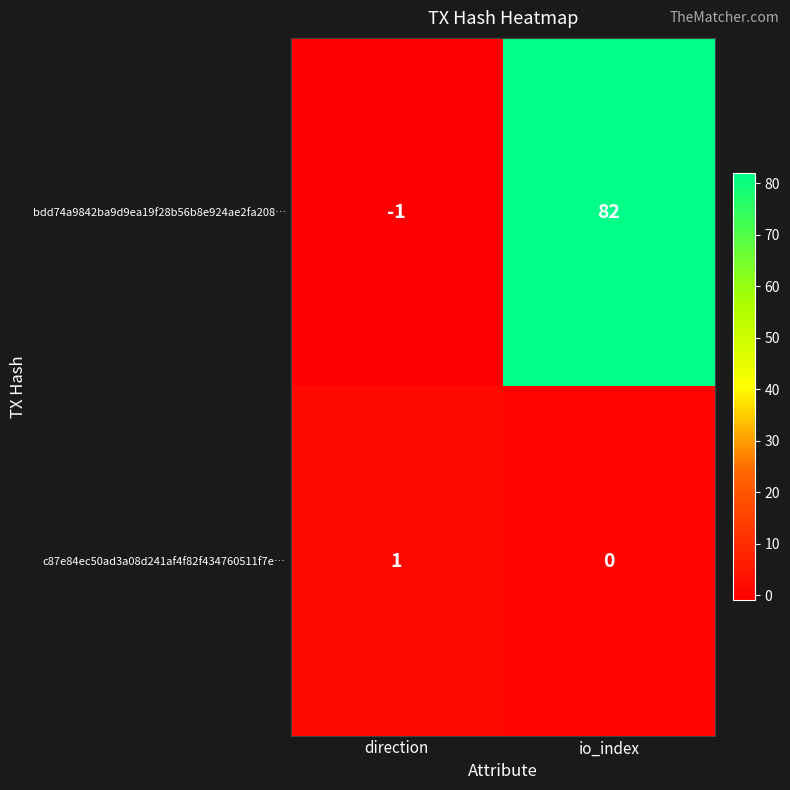

How many values in the bdd74a9842ba9d9ea19f28b56b8e924ae2fa208… series are below 82?

1